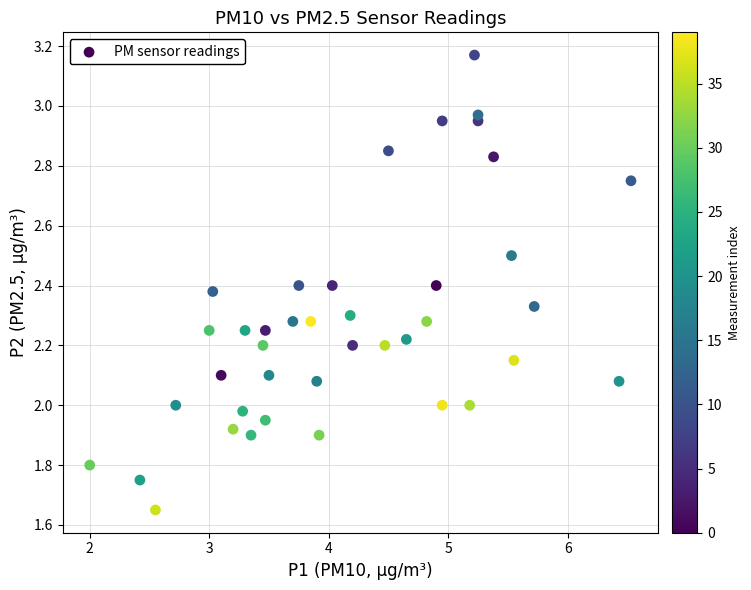

What is the range of Y values (max minus min)?

1.5